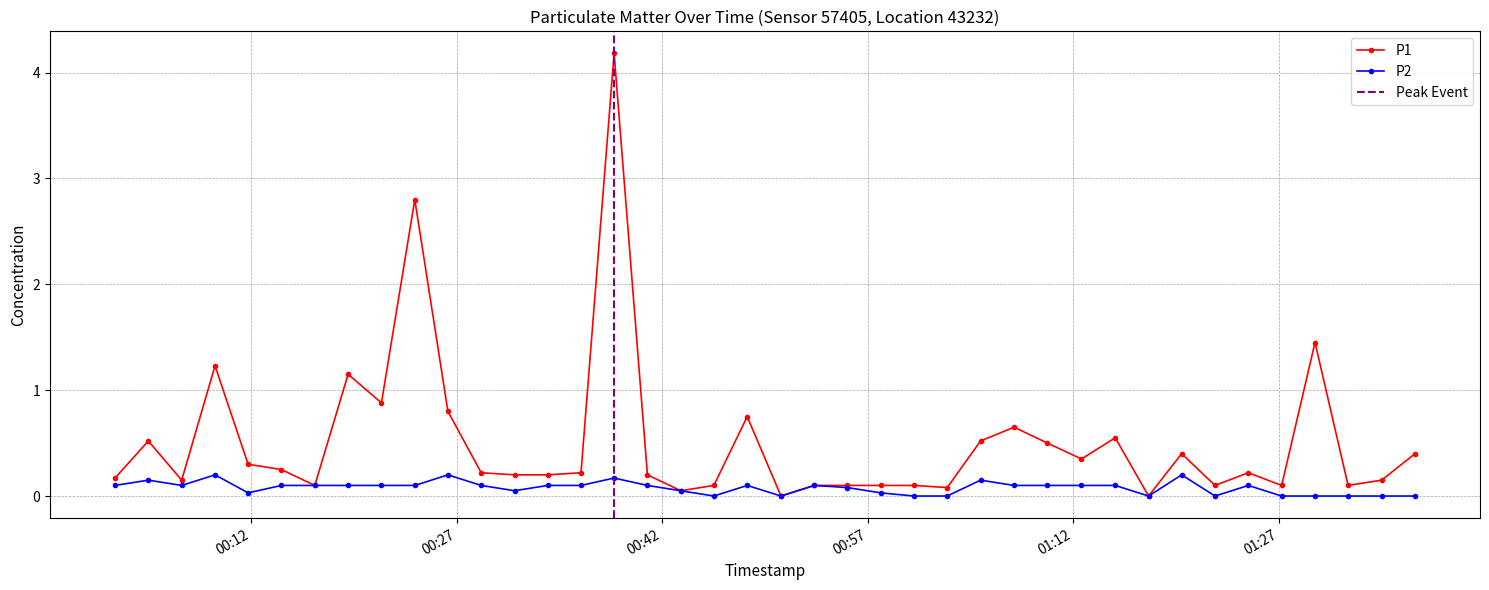

What is the value of the P1 point at the 29th from the left?

0.5